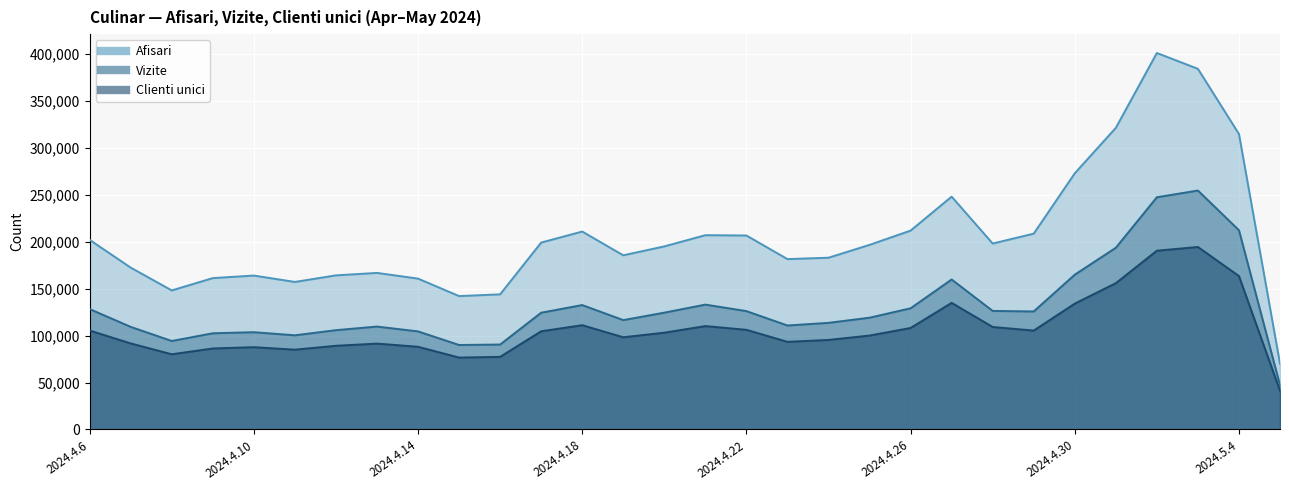

Which label corresponds to the smallest value in the chart?

2024.5.5